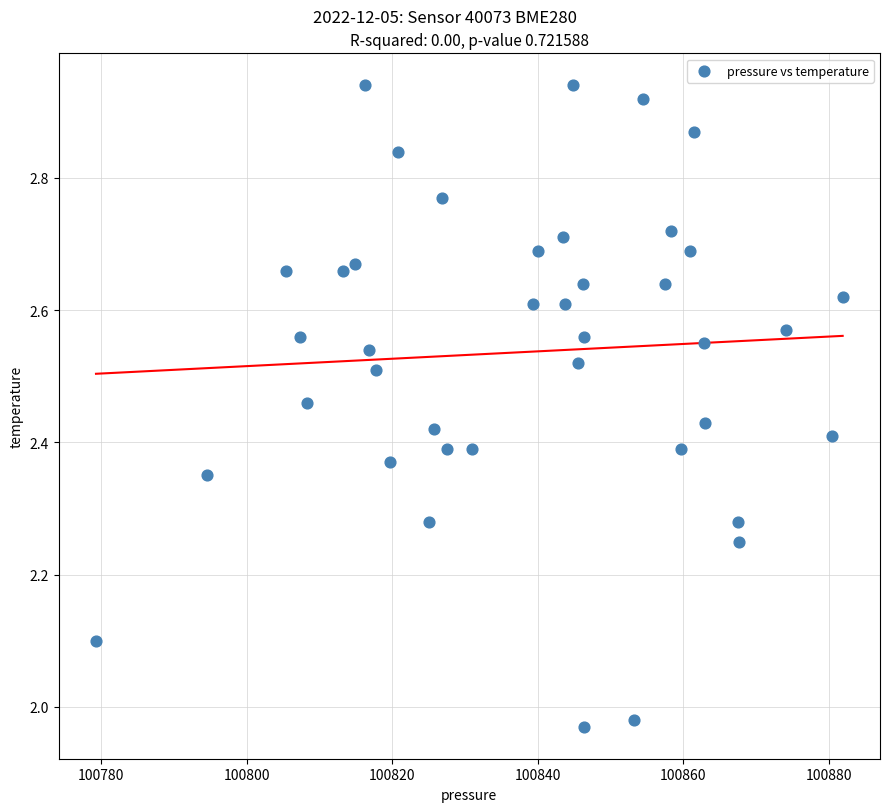

What is the range of X values (max minus min)?

102.6